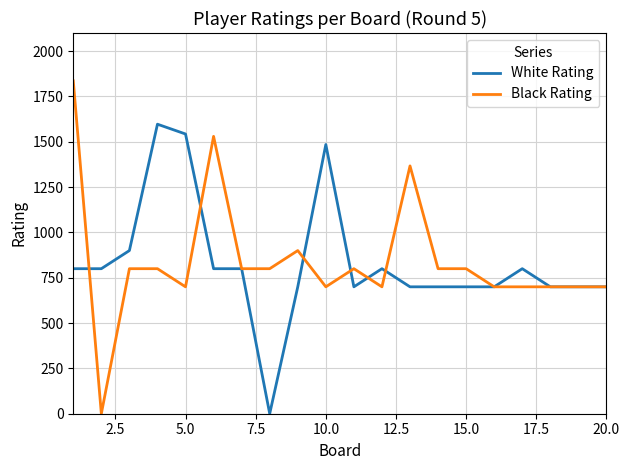

What is the maximum value shown in the chart?

1836